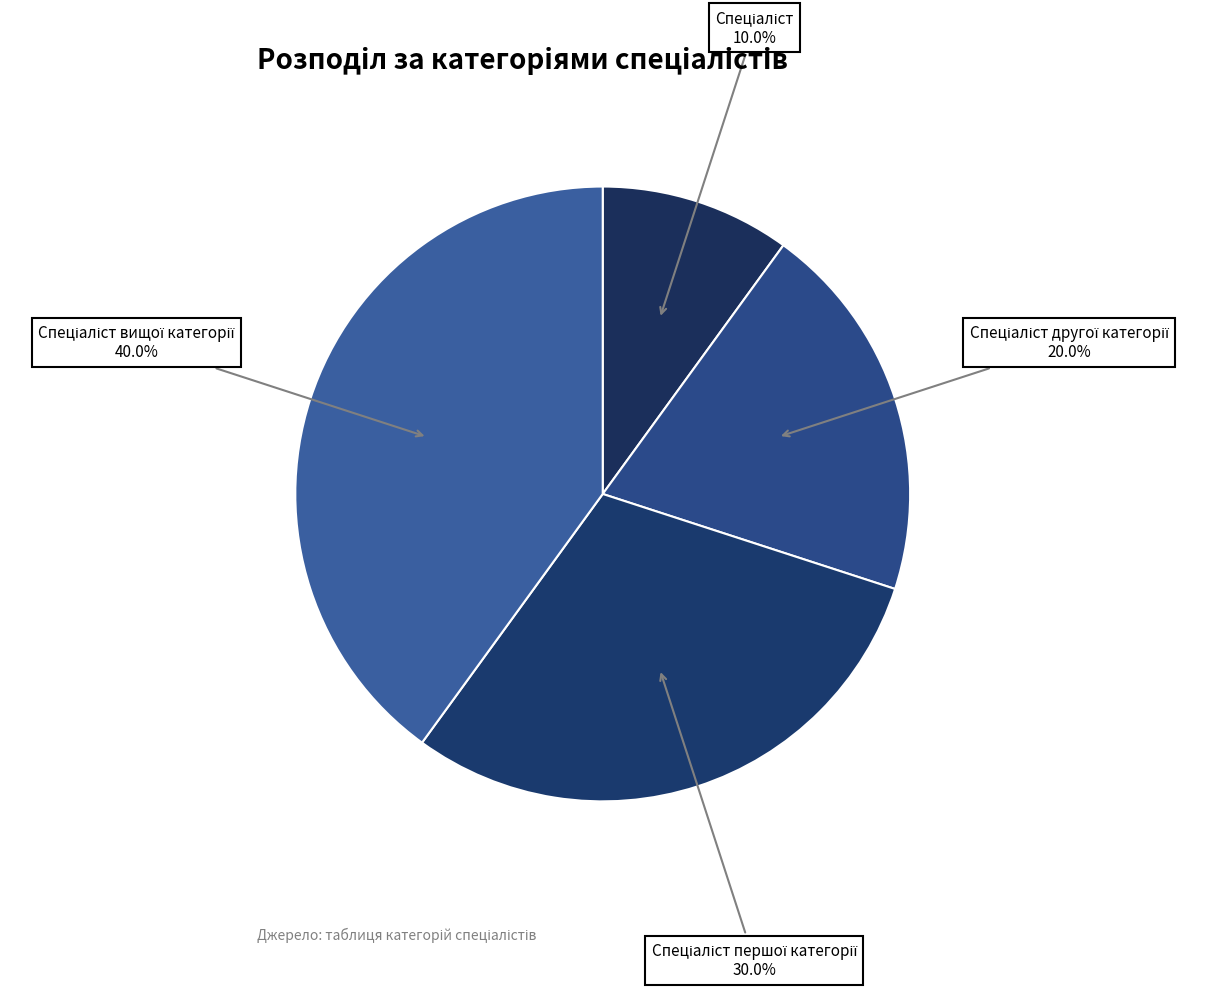

How many slices are in this pie chart?

4